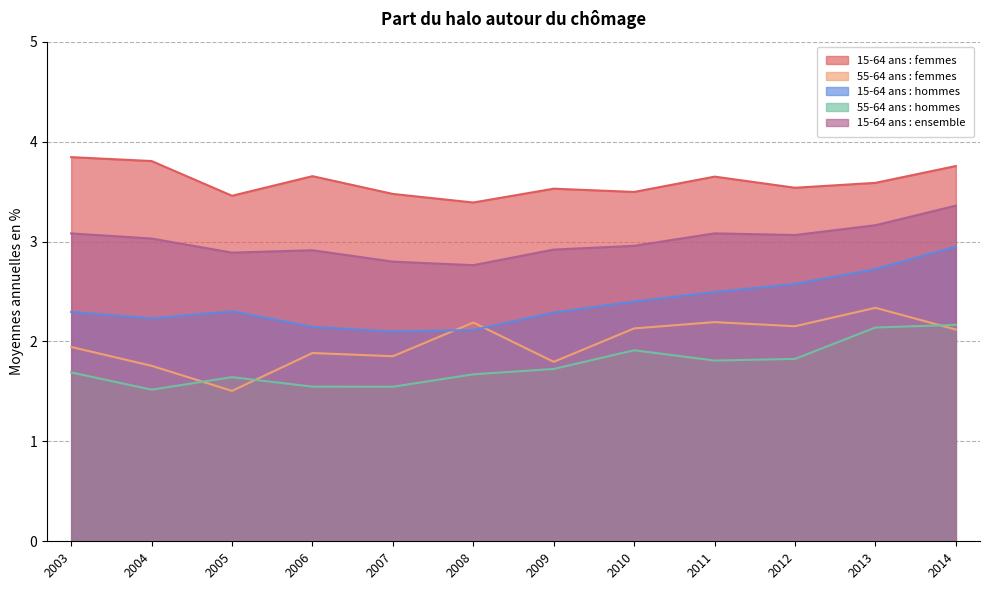

Which category has the highest value across all series?

2003